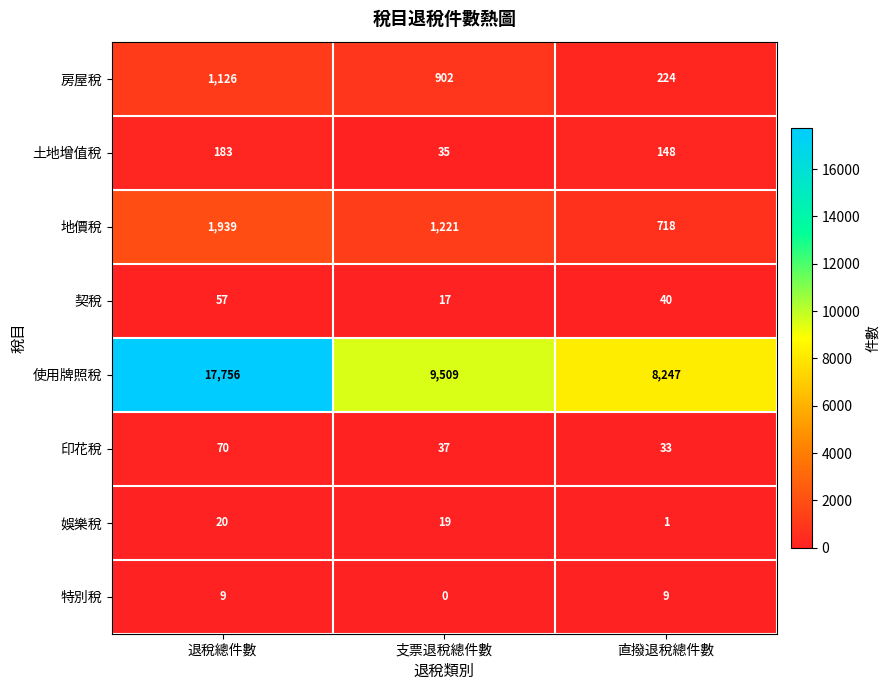

Rank the series at 退稅總件數 from highest to lowest value.

使用牌照稅, 地價稅, 房屋稅, 土地增值稅, 印花稅, 契稅, 娛樂稅, 特別稅